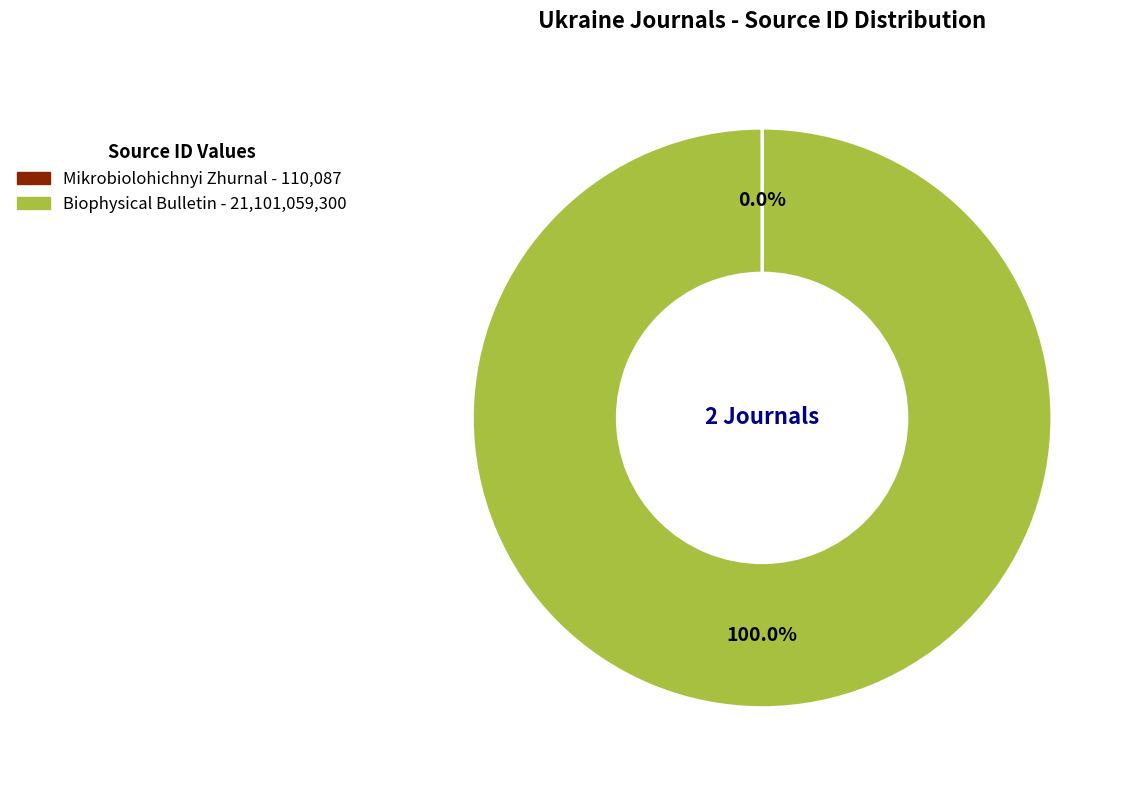

Is it true that Biophysical Bulletin is 100% of the pie?

True